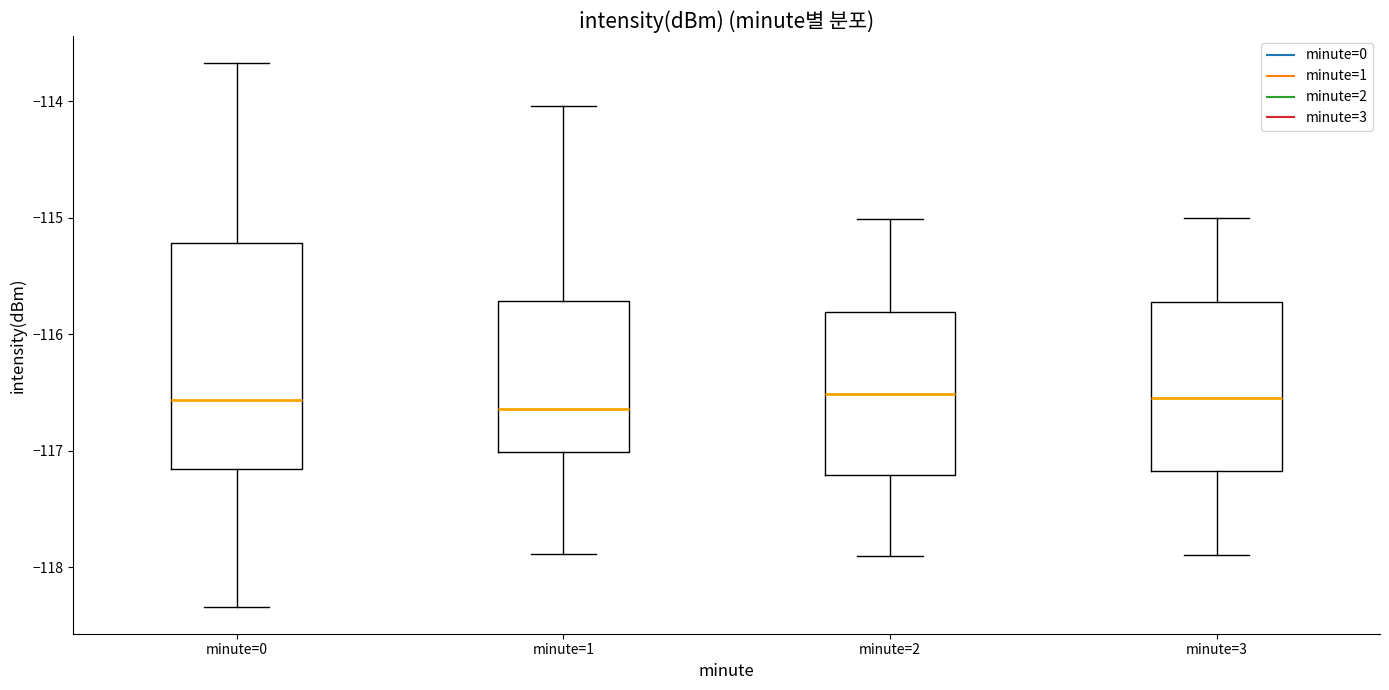

Where does the upper whisker of the box for minute=1 end on the y-axis? The values are not printed on the chart, so give them approximately, as read against the axis.

-114.0